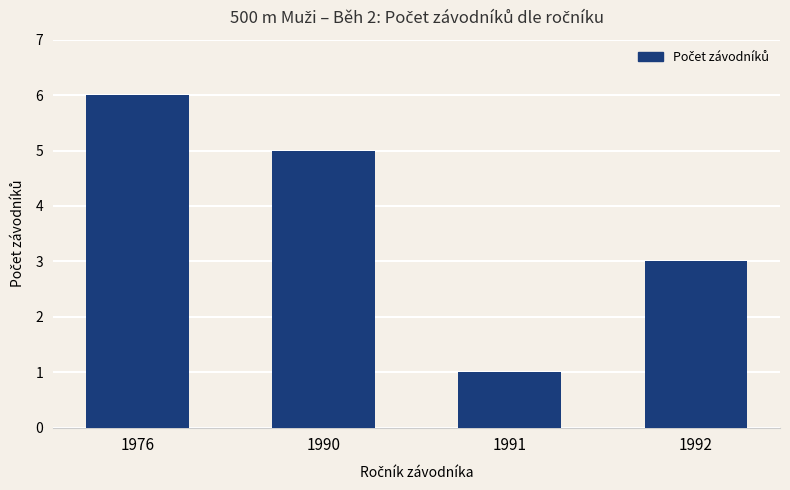

The chart shows a value of 1 at 1991. True or false?

True